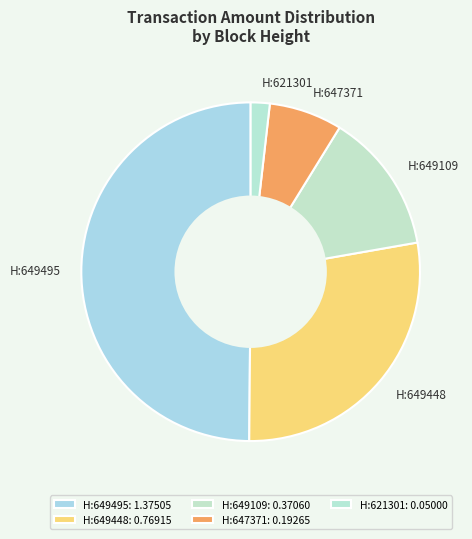

Combined, do H:649109 and H:621301 account for over 50%?

No